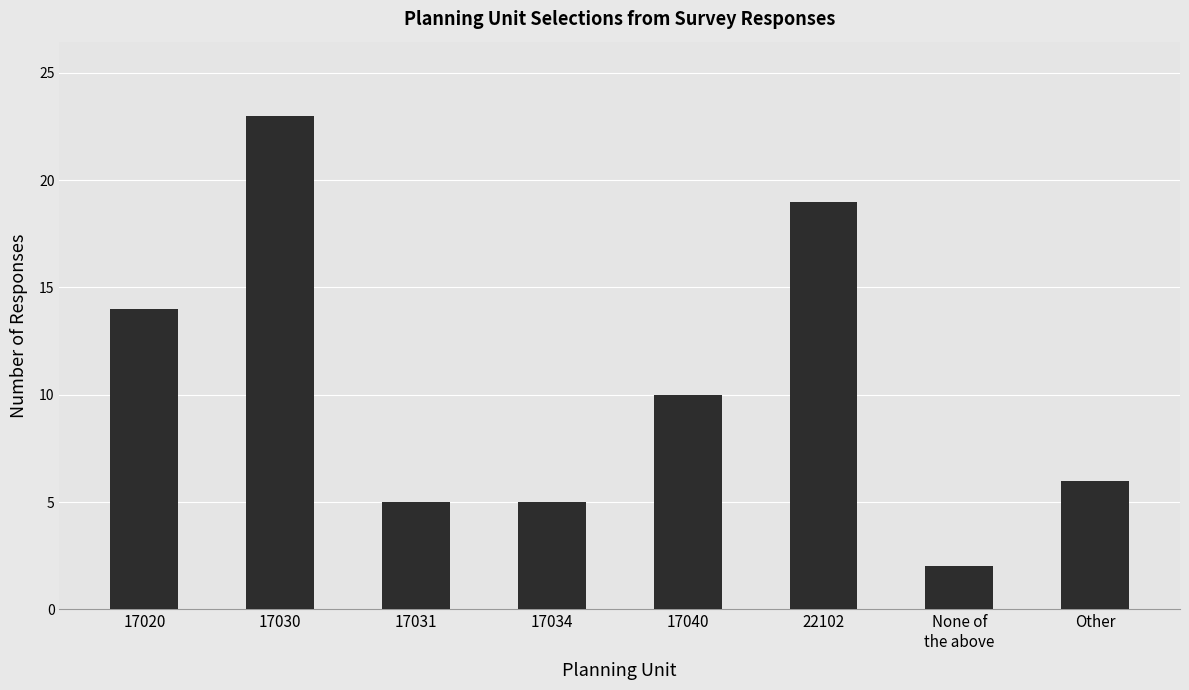

Which has a higher value, 17031 or Other?

Other